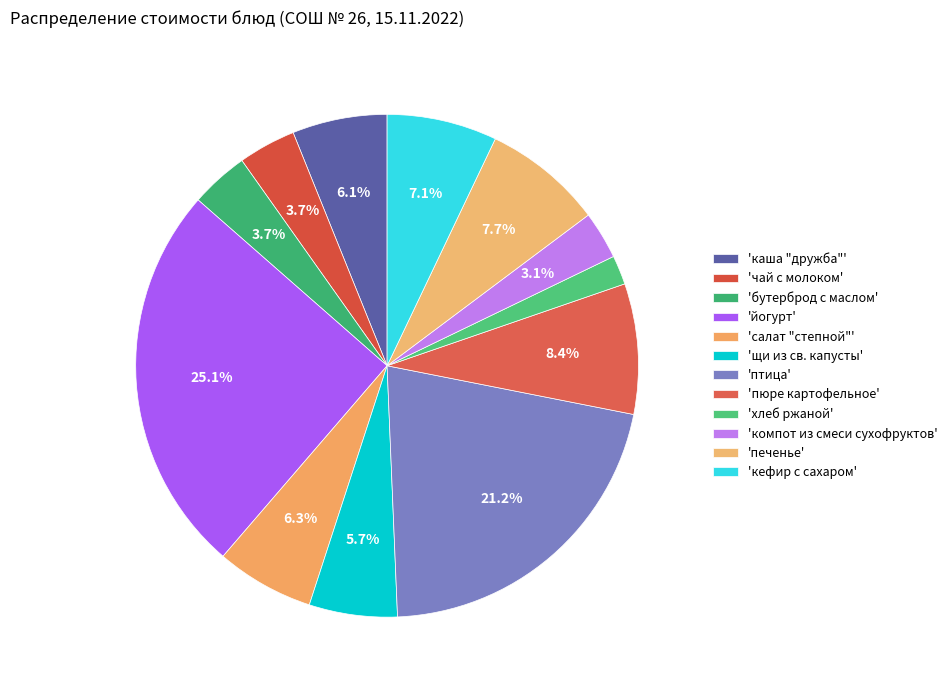

How many slices are in this pie chart?

12